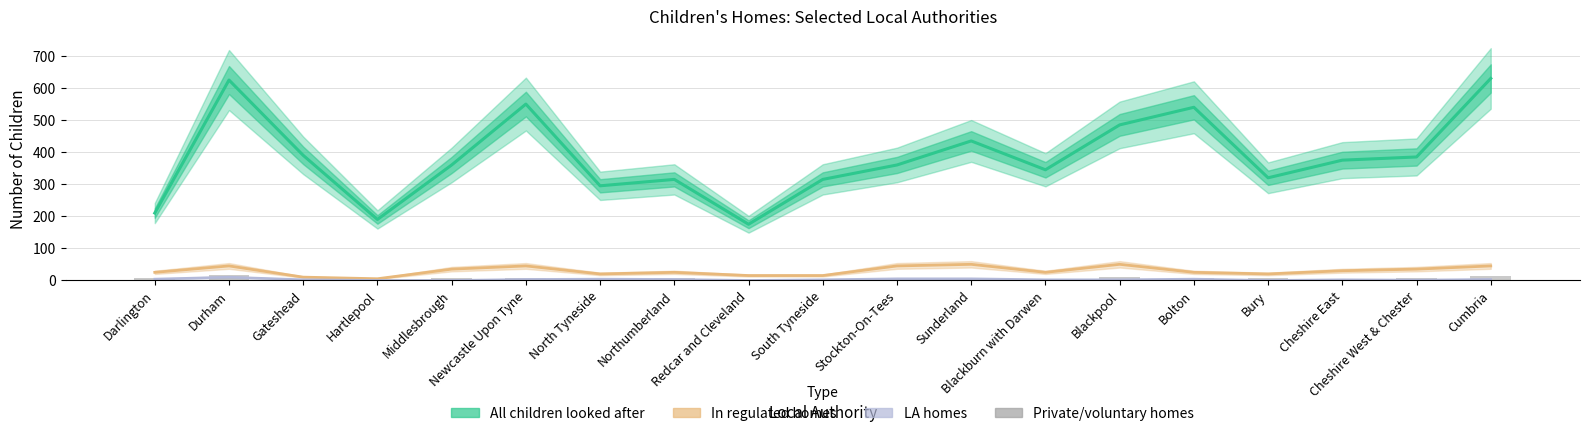

Which category has the lowest value in the In regulated homes series?

Hartlepool